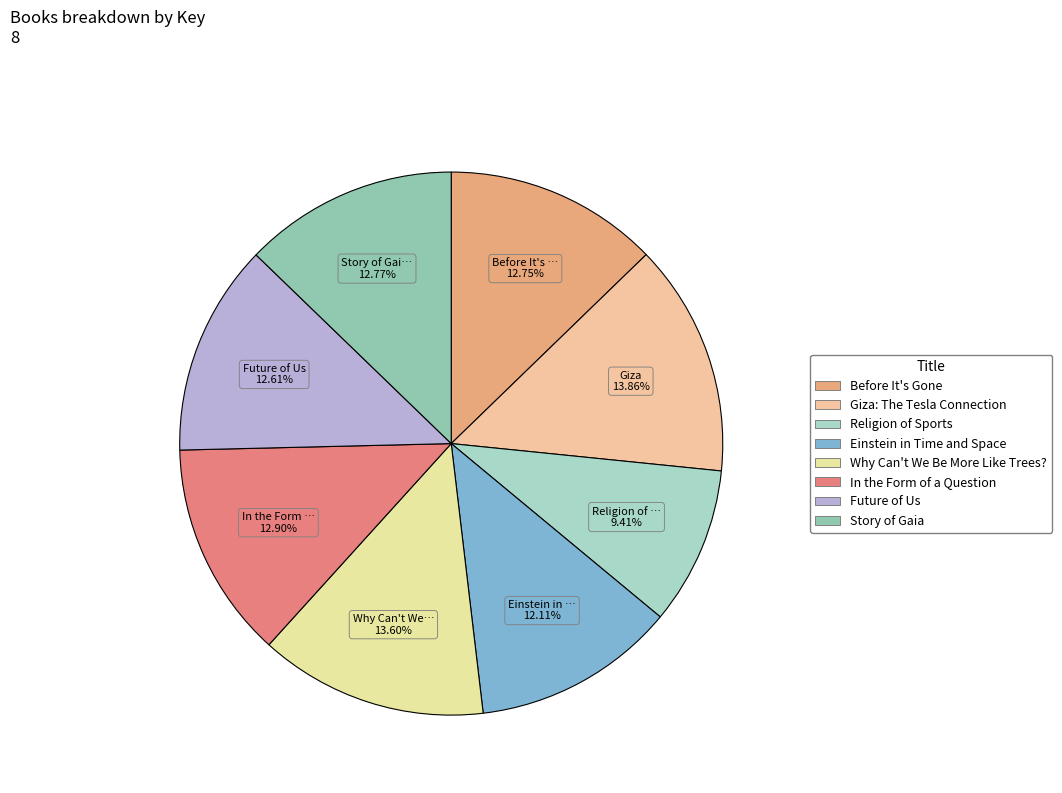

To the nearest percent, what is the difference between the Religion of Sports and Before It's Gone slice percentages?

3%